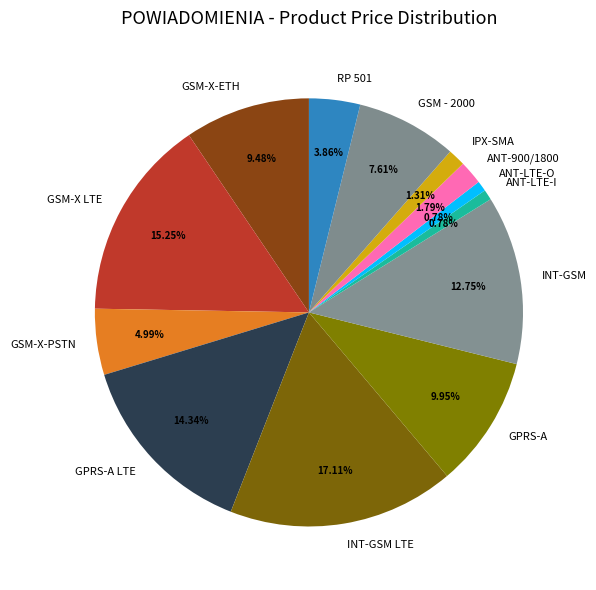

How many segments does this pie chart have?

13